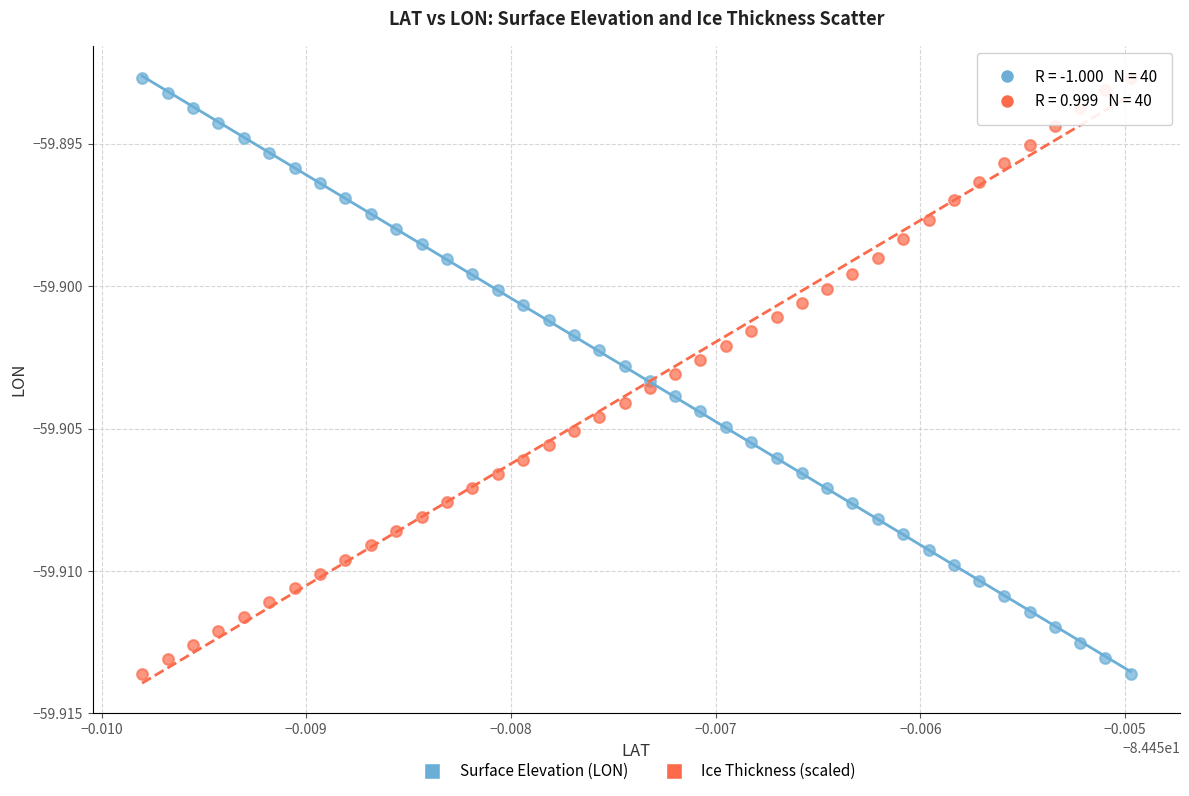

Count the number of points in this scatter plot.

80